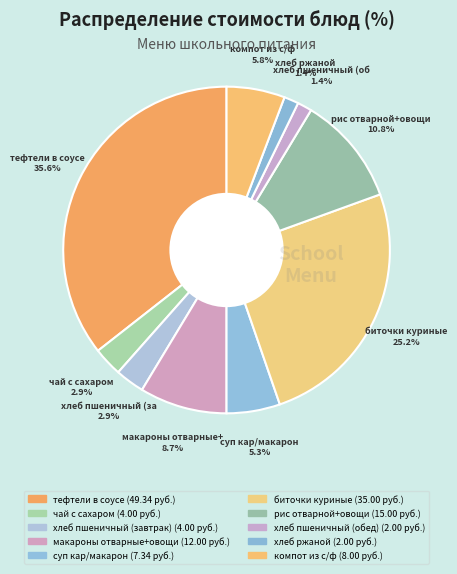

How many slices are in this pie chart?

10